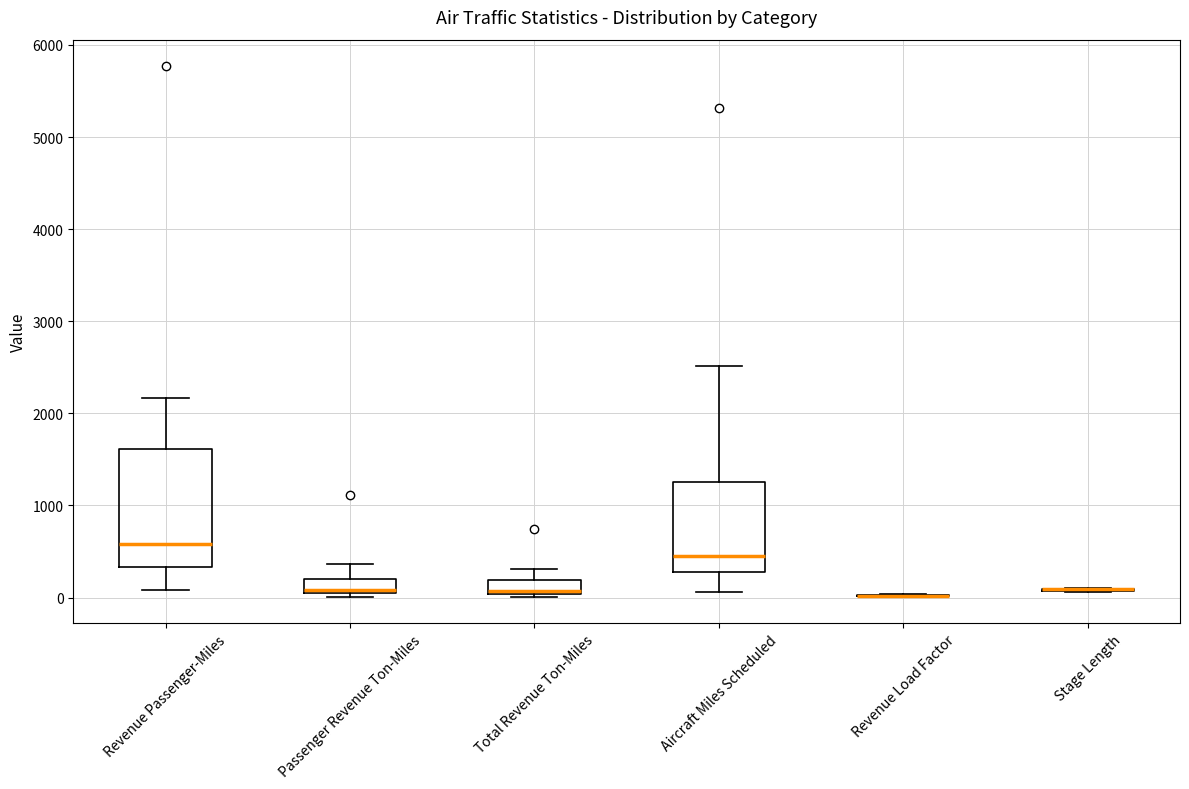

Where is the upper edge of the box for Aircraft Miles Scheduled on the y-axis? The values are not printed on the chart, so give them approximately, as read against the axis.

1300